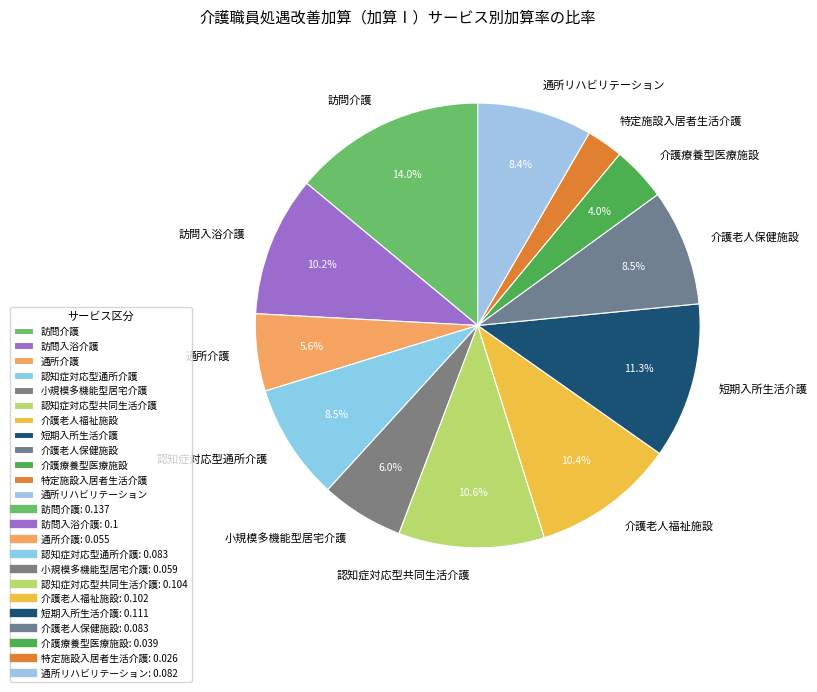

What percentage is the 特定施設入居者生活介護 slice, to the nearest percent?

3%